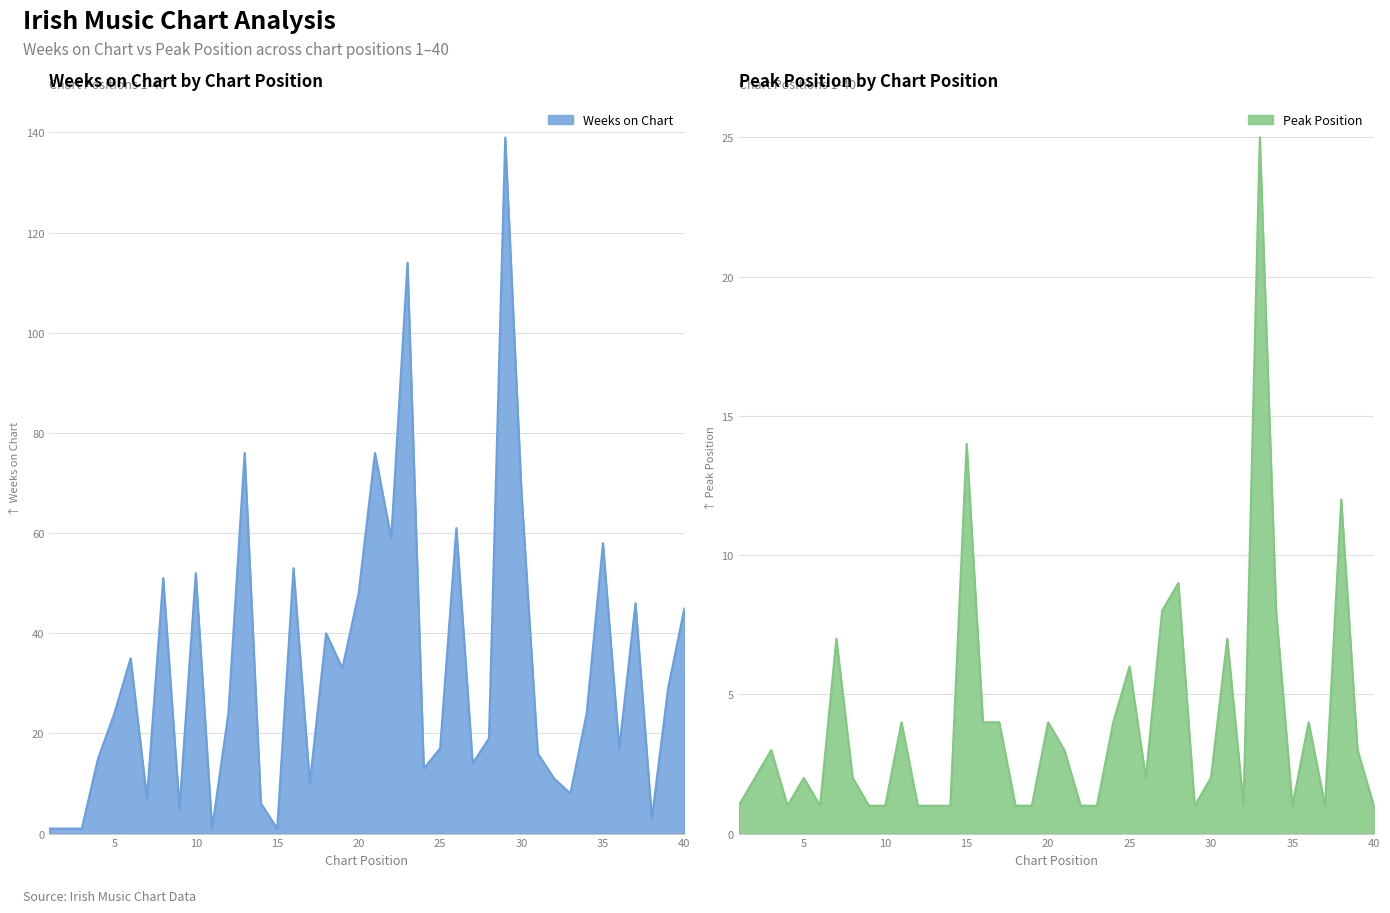

Where is Weeks on Chart nearest to the value 70?

30